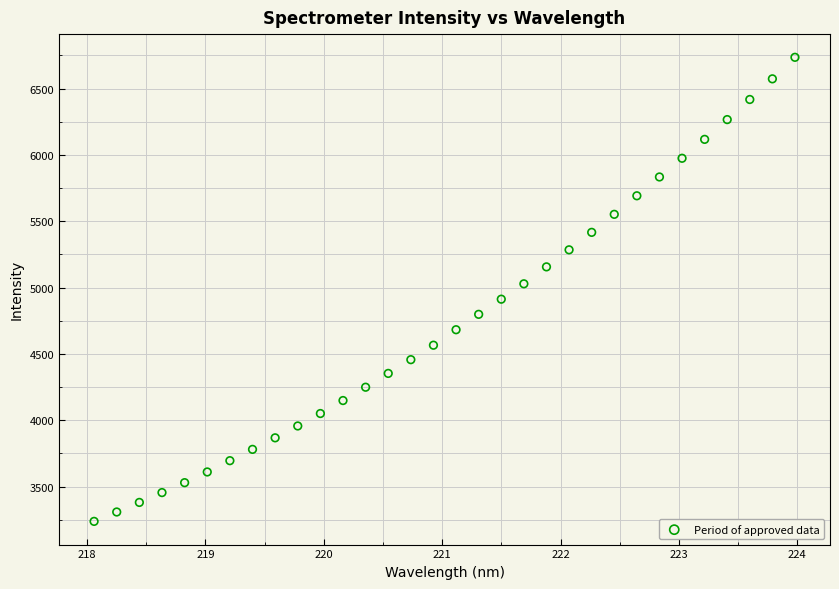

What is the range of X values (max minus min)?

5.9